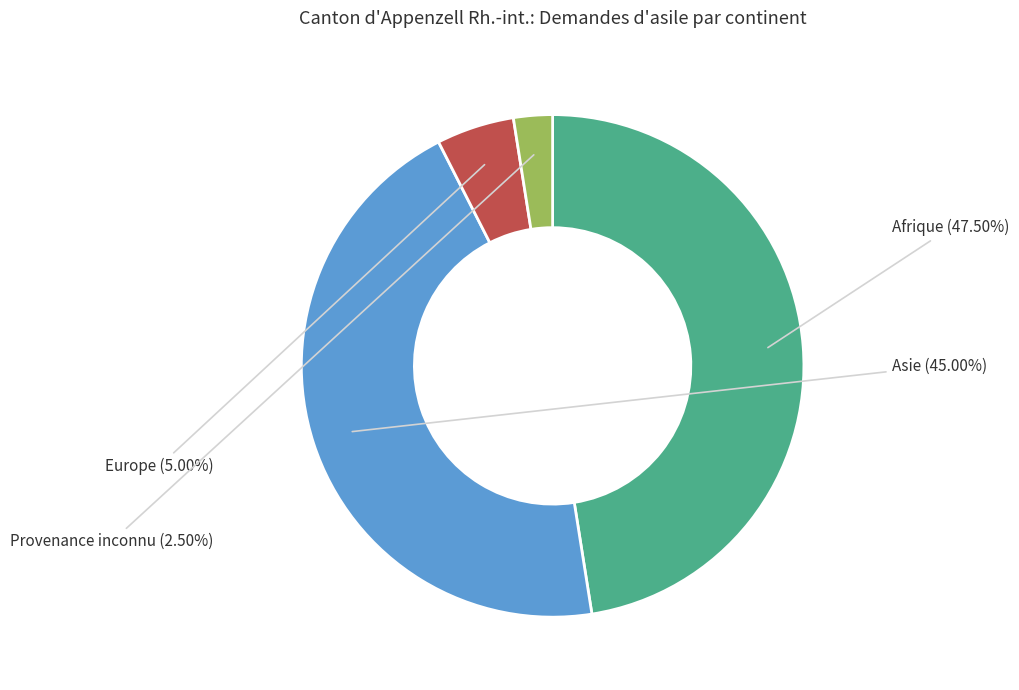

Is there any slice that represents more than half of the pie?

No